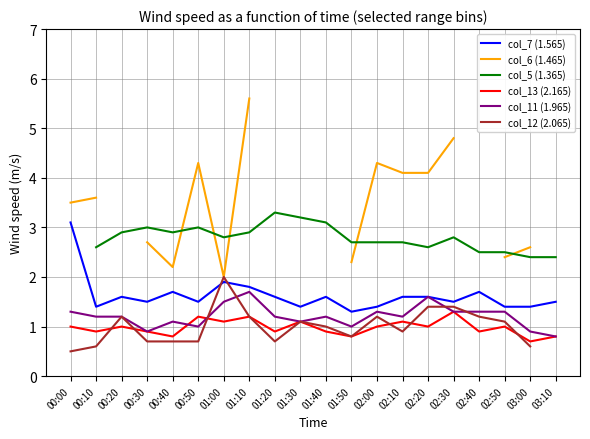

Where is the first local maximum for col_5 (1.365)?

00:30